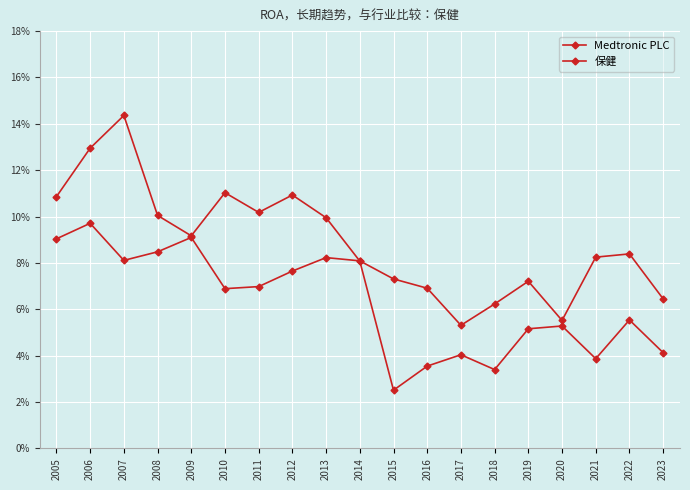

What is the value of the 保健 point at the 2nd from the left?

0.1